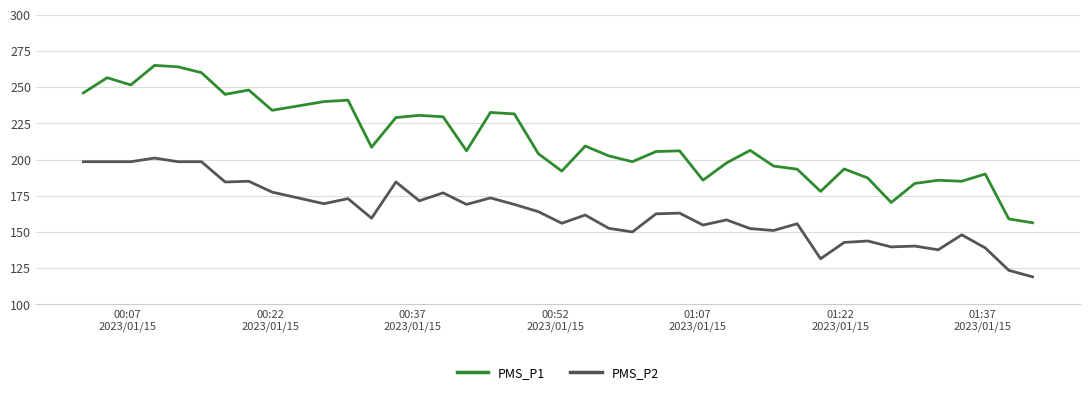

List the series in order of their peak value, highest first.

PMS_P1, PMS_P2